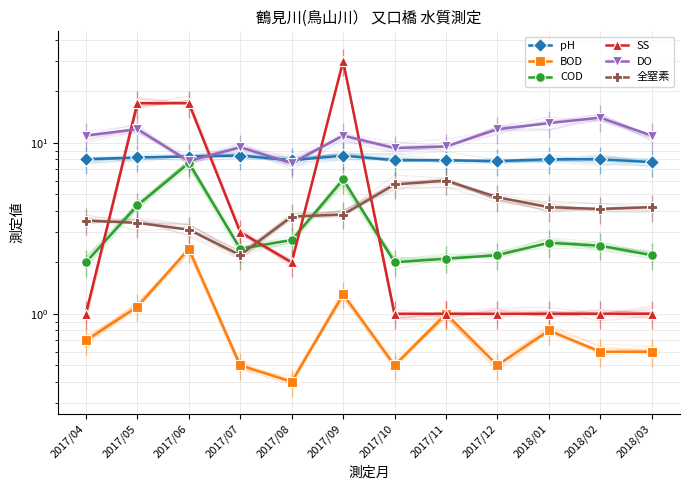

Where is COD nearest to the value 4?

2017/05